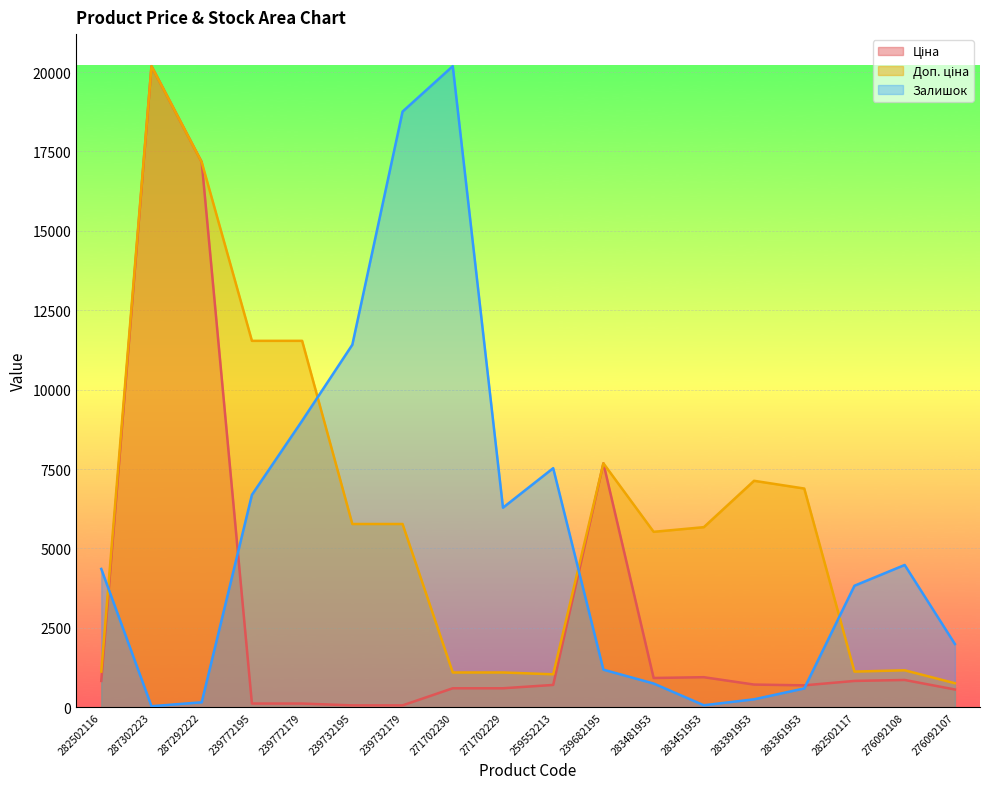

Reading right to left, list all the values displayed in this chart.

Ціна: 557.6	857.9	827.6	688.5	713.0	944.9	920.5	7680.9	701.4	596.5	596.5	57.7	57.7	115.4	115.4	17165.0	20186.0	827.6
Доп. ціна: 756.0	1162.5	1121.5	6885.5	7129.6	5669.5	5523.0	7680.9	1036.0	1093.7	1093.7	5769.0	5769.0	11537.0	11537.0	17165.0	20186.0	1121.5
Залишок: 1990.6	4478.9	3825.7	591.0	248.8	62.2	746.5	1181.9	7527.0	6282.9	20186.0	18755.2	11414.9	9019.9	6687.2	155.5	31.1	4354.5